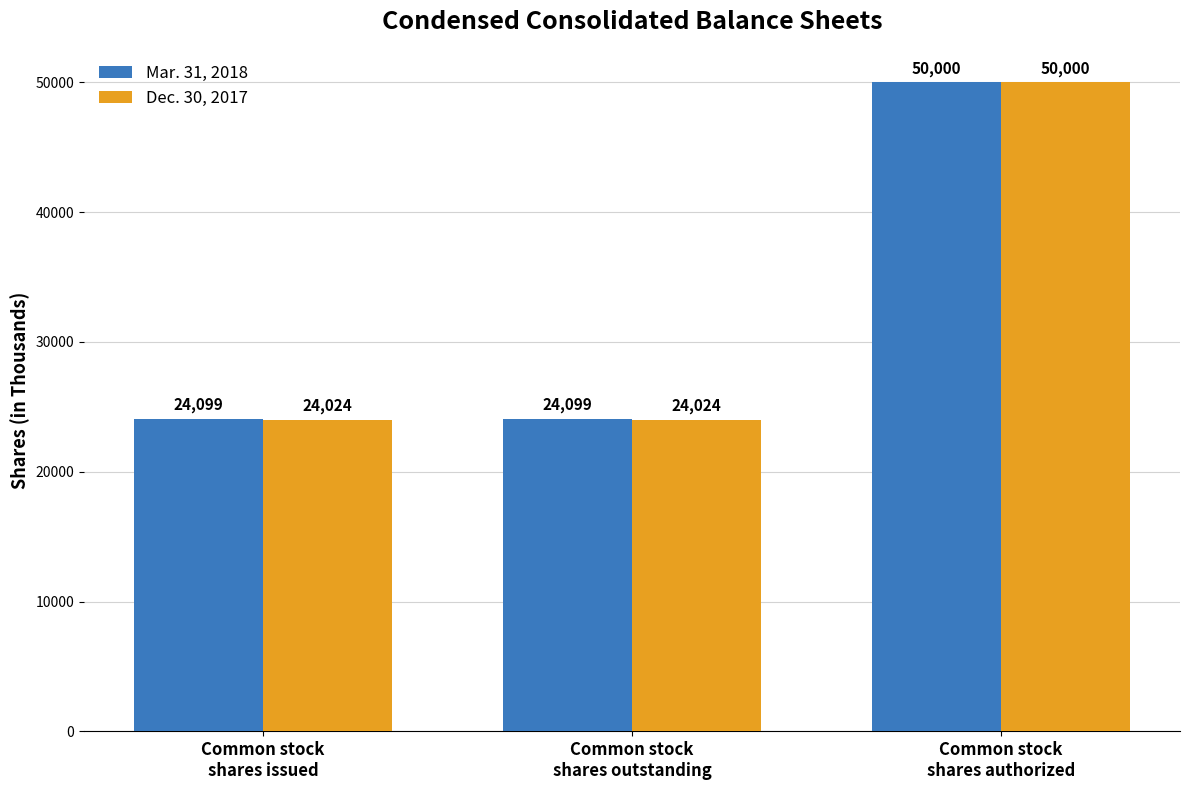

True or false: Dec. 30, 2017 has a value of 6841 at Common stock
shares outstanding.

False